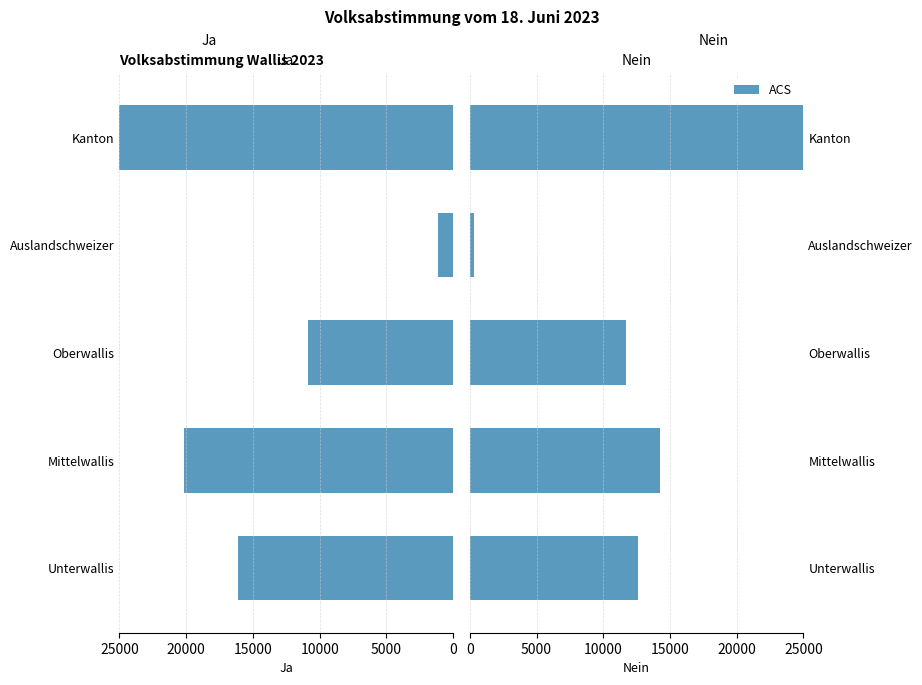

Is it true that Nein equals 38867 at Kanton?

True